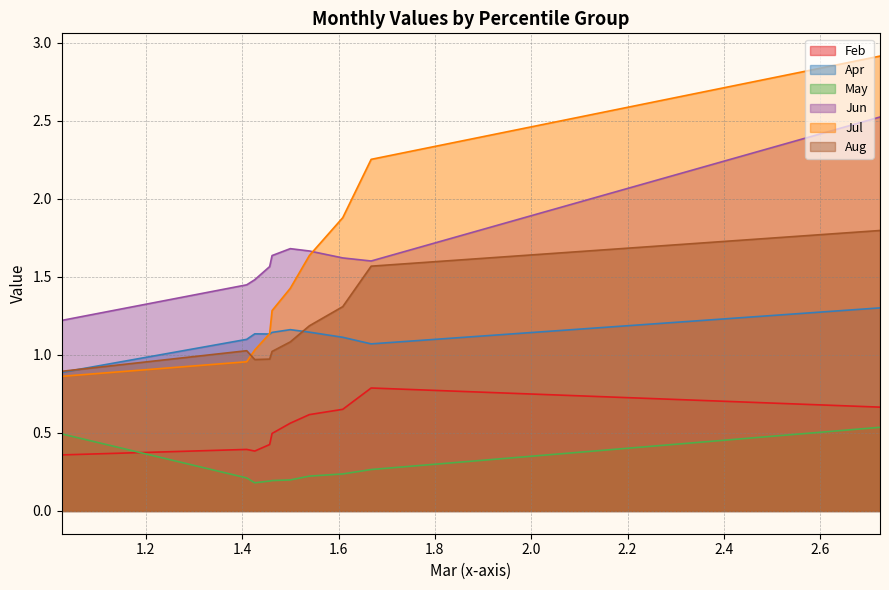

True or false: Apr and Jun intersect in this chart.

False